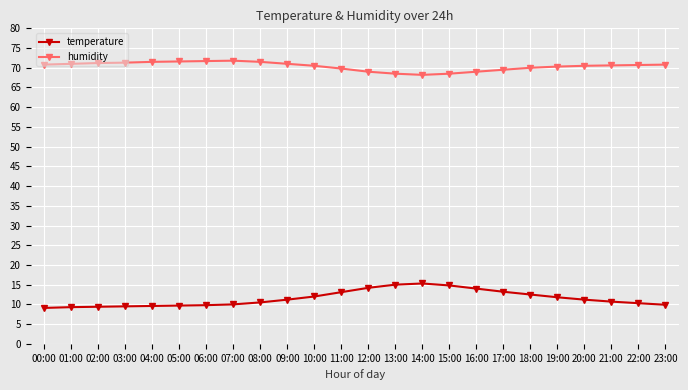

Does the chart have visible grid lines?

Yes